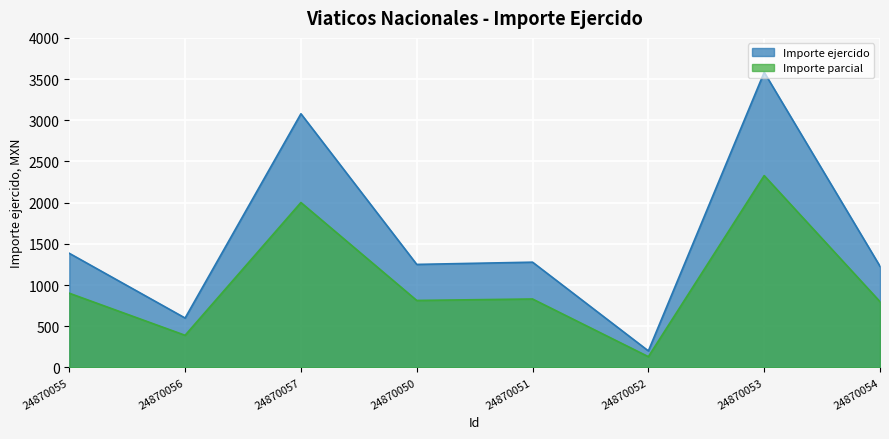

What is the change in value from 24870050 to 24870053?

+2332.0